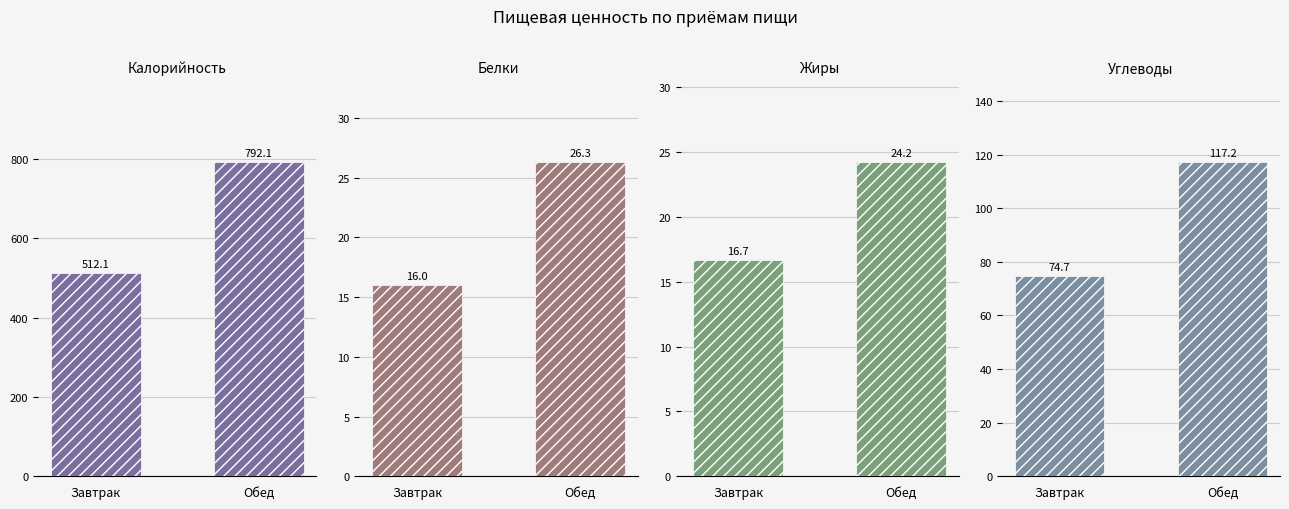

At which category is the sum across all series the highest?

Обед